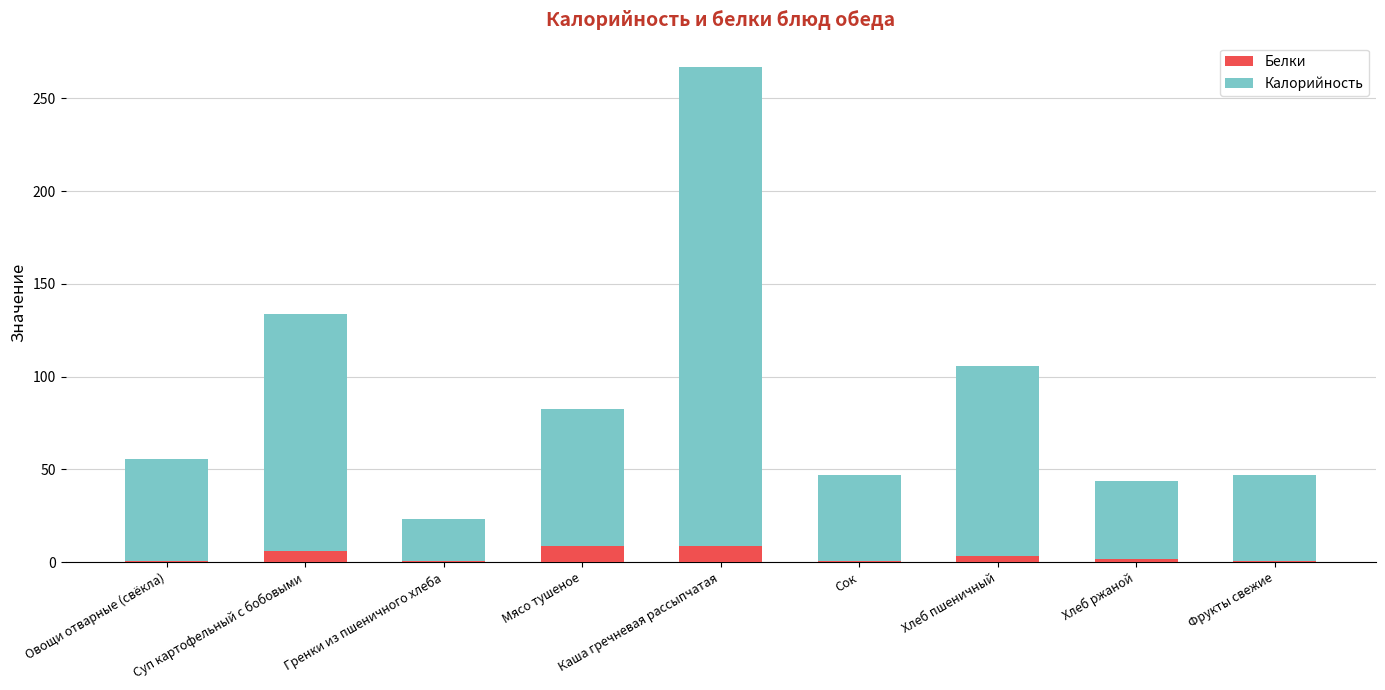

What is the maximum value for Белки?

8.6